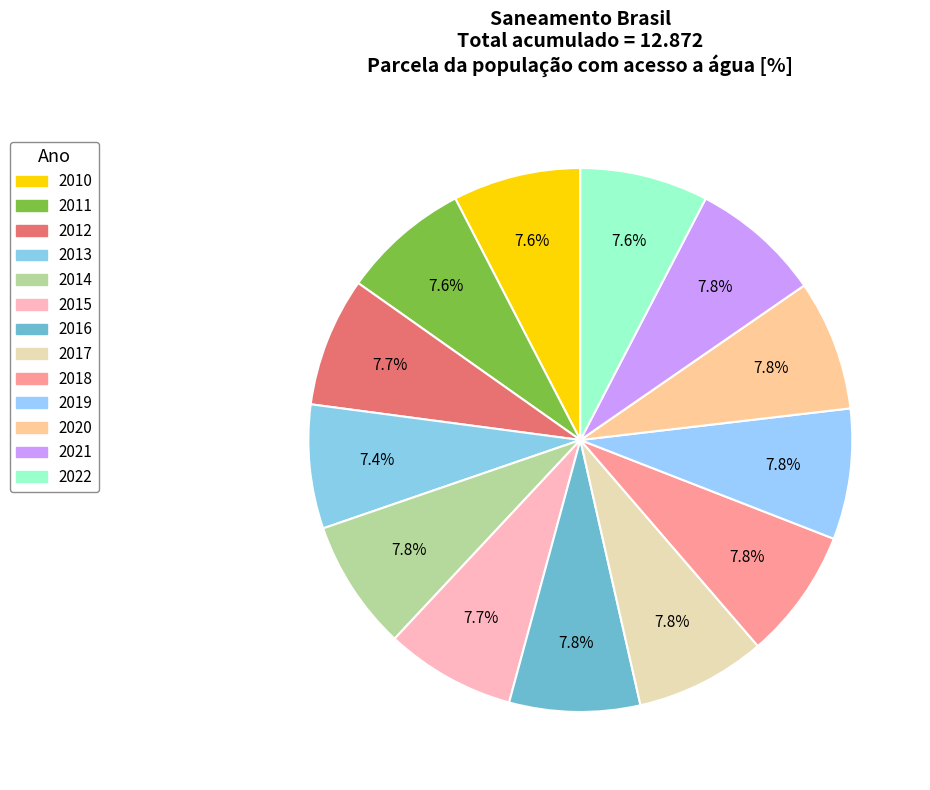

How many slices are in this pie chart?

13